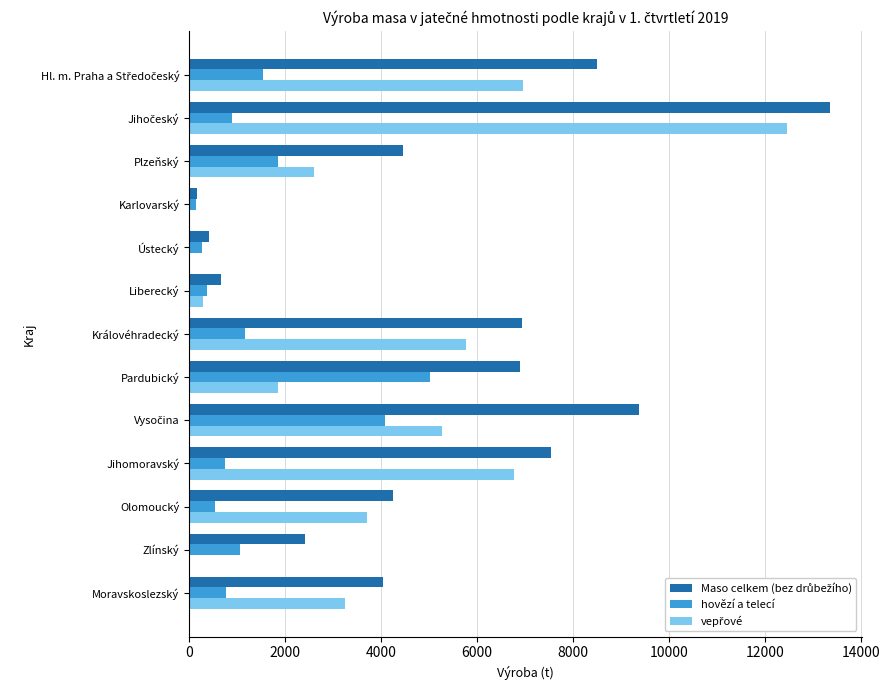

At which label is hovězí a telecí closest to 2580?

Plzeňský